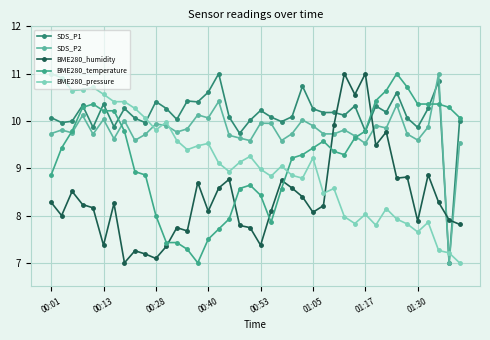

What are all the series names shown in the legend?

SDS_P1, SDS_P2, BME280_humidity, BME280_temperature, BME280_pressure